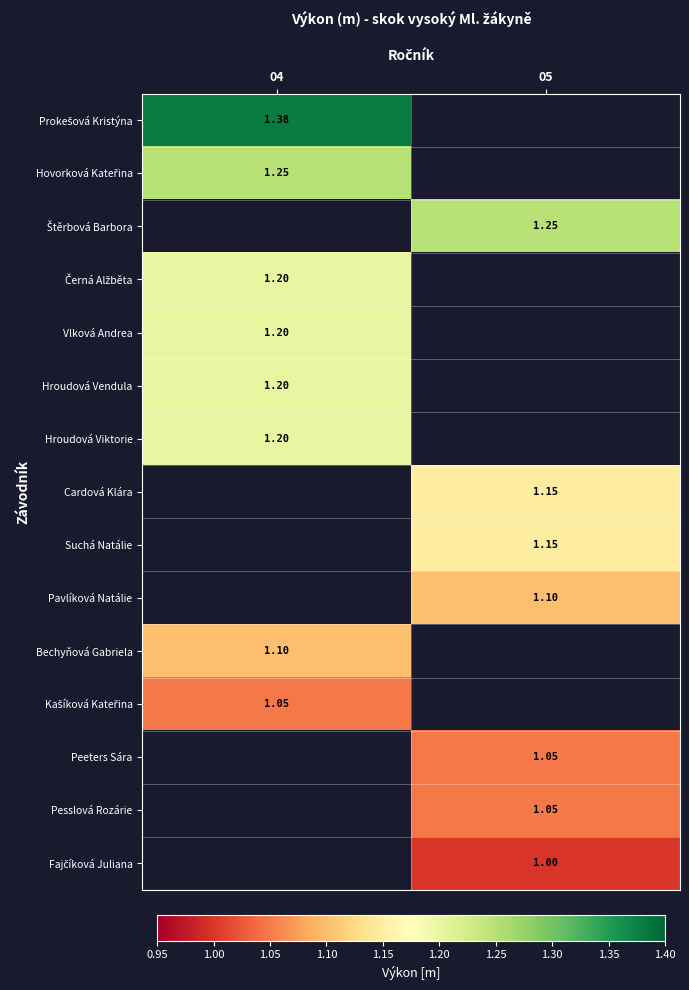

Which category has the lowest value in the Hroudová Viktorie series?

04